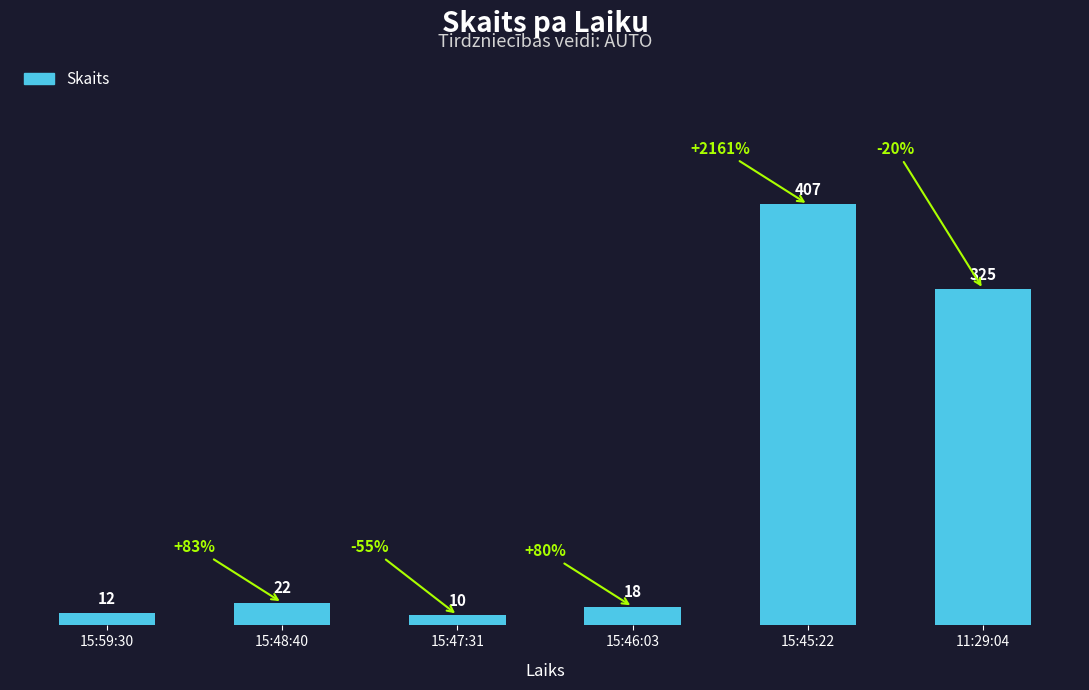

List the labels in order of value, largest first.

15:45:22, 11:29:04, 15:48:40, 15:46:03, 15:59:30, 15:47:31